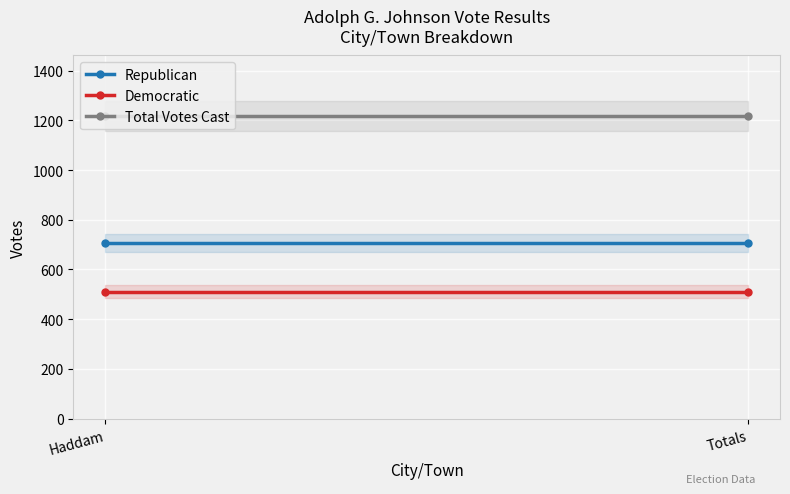

Which series has the largest total across all categories?

Total Votes Cast